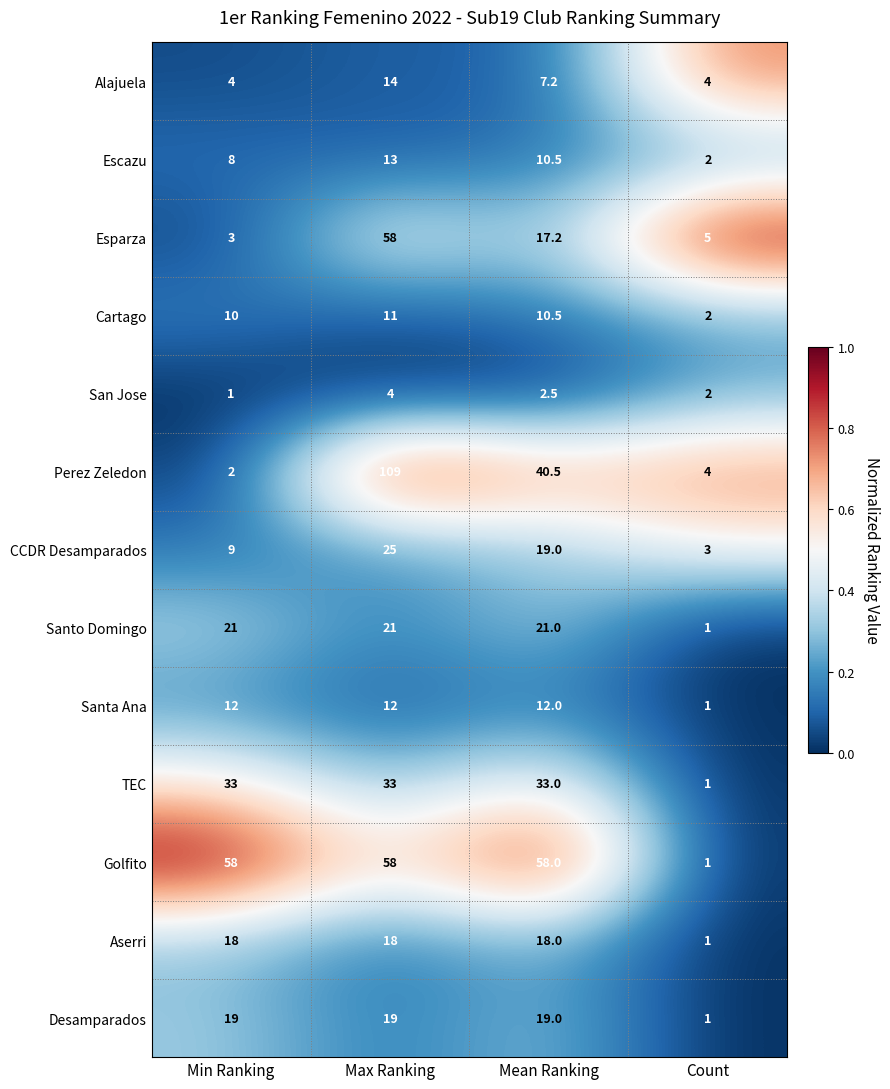

At which label does Escazu reach its minimum?

Count